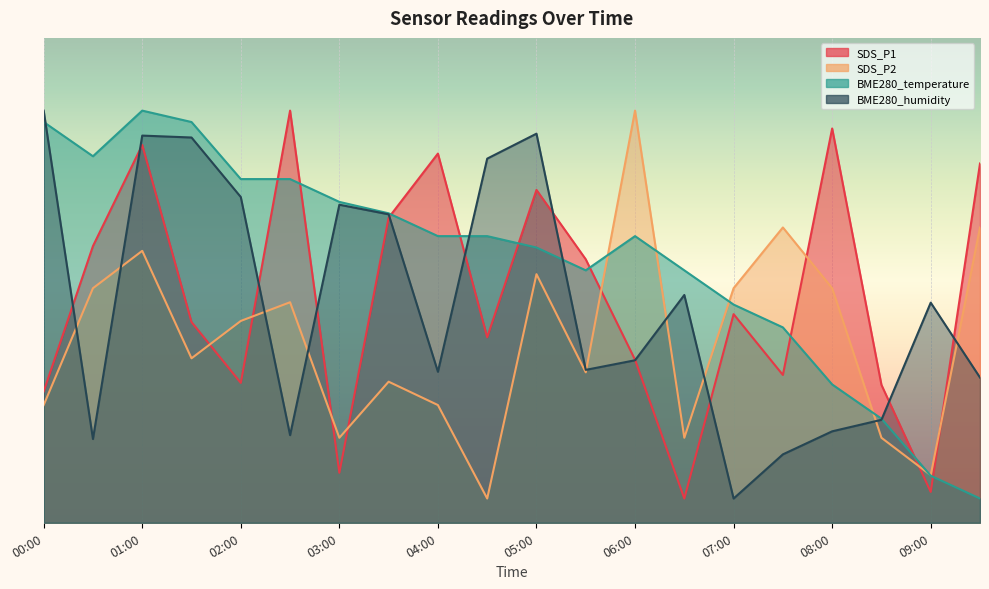

What is the maximum value for SDS_P2?

85.0